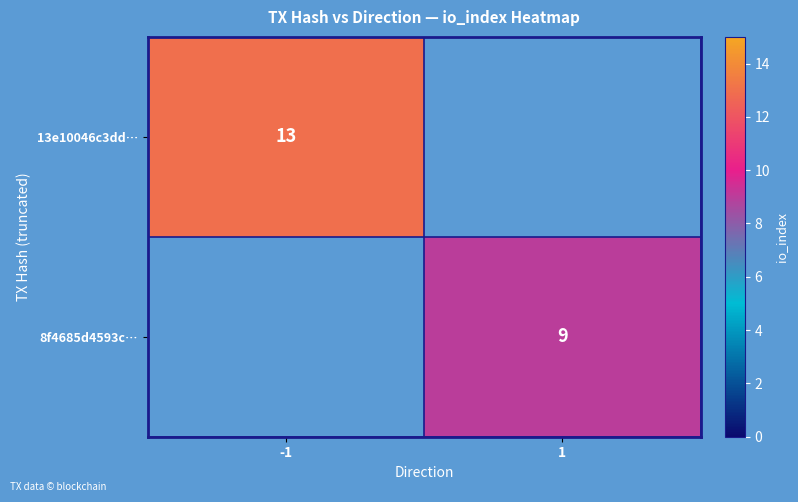

True or false: 13e10046c3dd… has a value of 6 at -1.

False